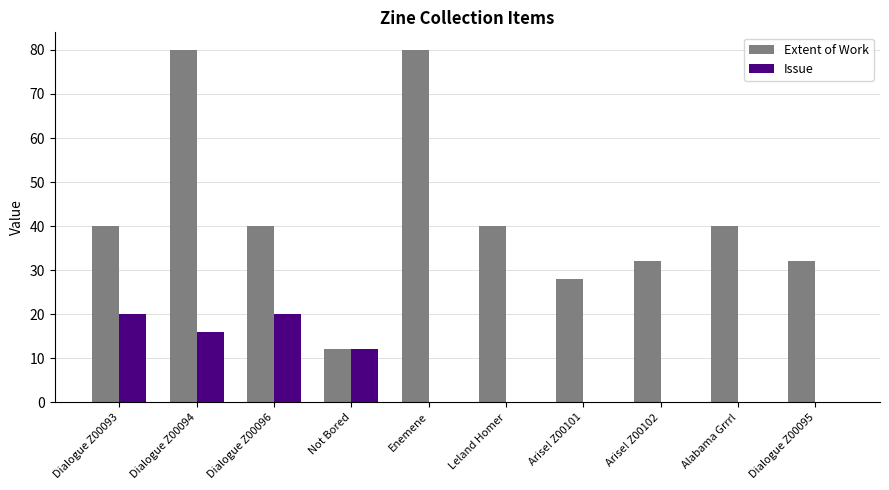

Which series changed the most between Arise! Z00102 and Alabama Grrrl?

Extent of Work